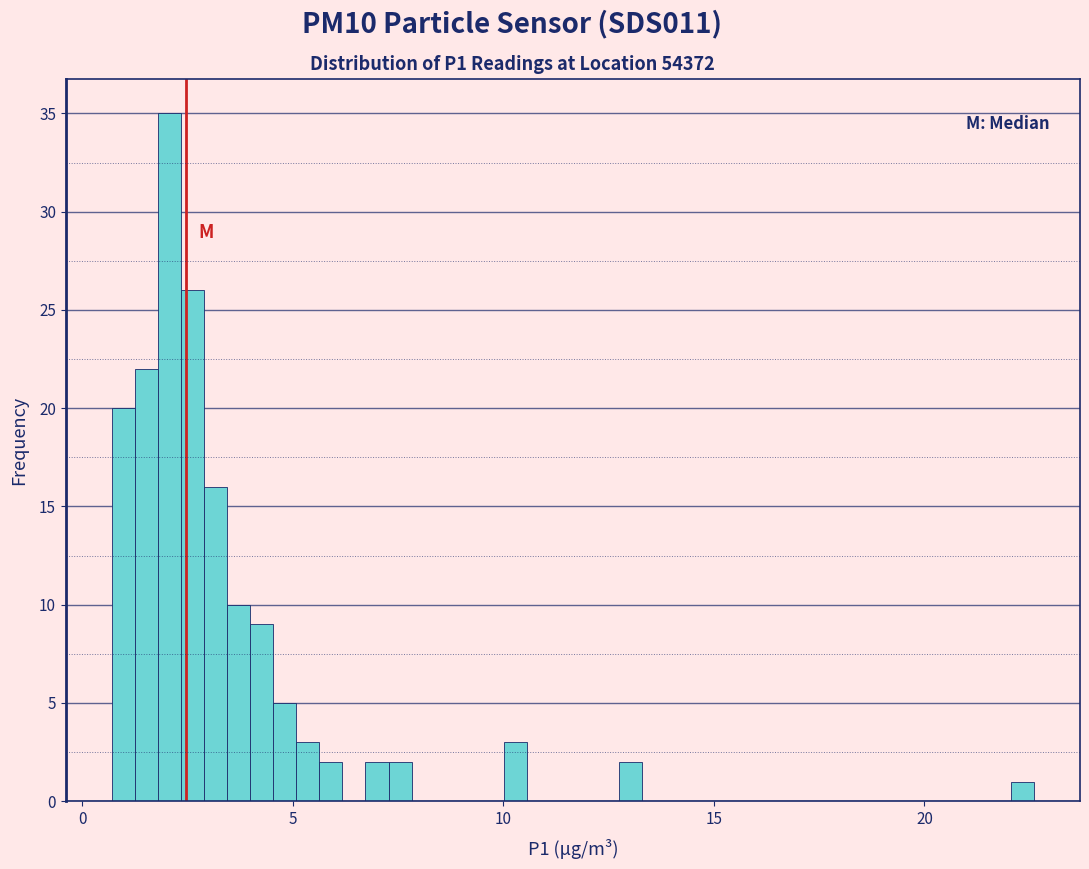

Around what value on the x-axis is the tallest bar? Give the approximate position of its centre, as read against the axis.

2.0